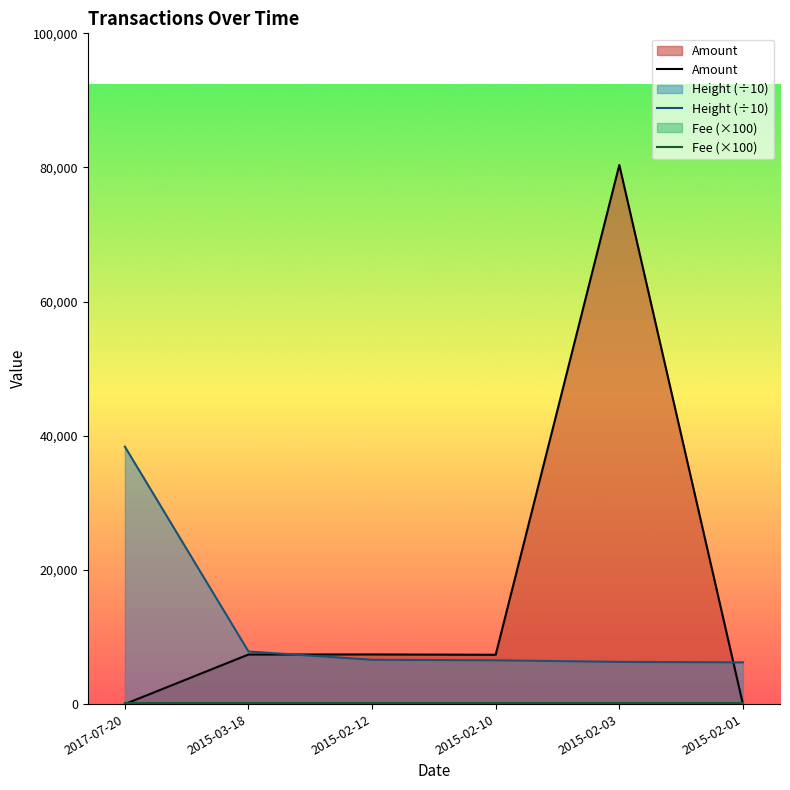

Is it true that Fee (×100) equals 43.1 at 2015-02-12?

False